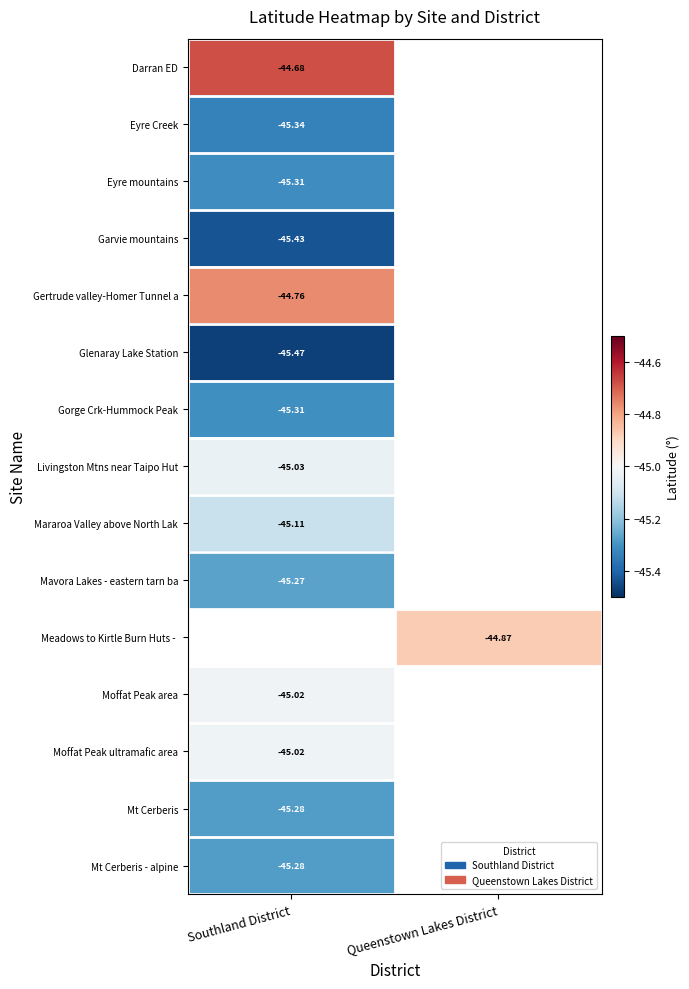

What is the spread (max minus min) of values at Southland District?

0.8